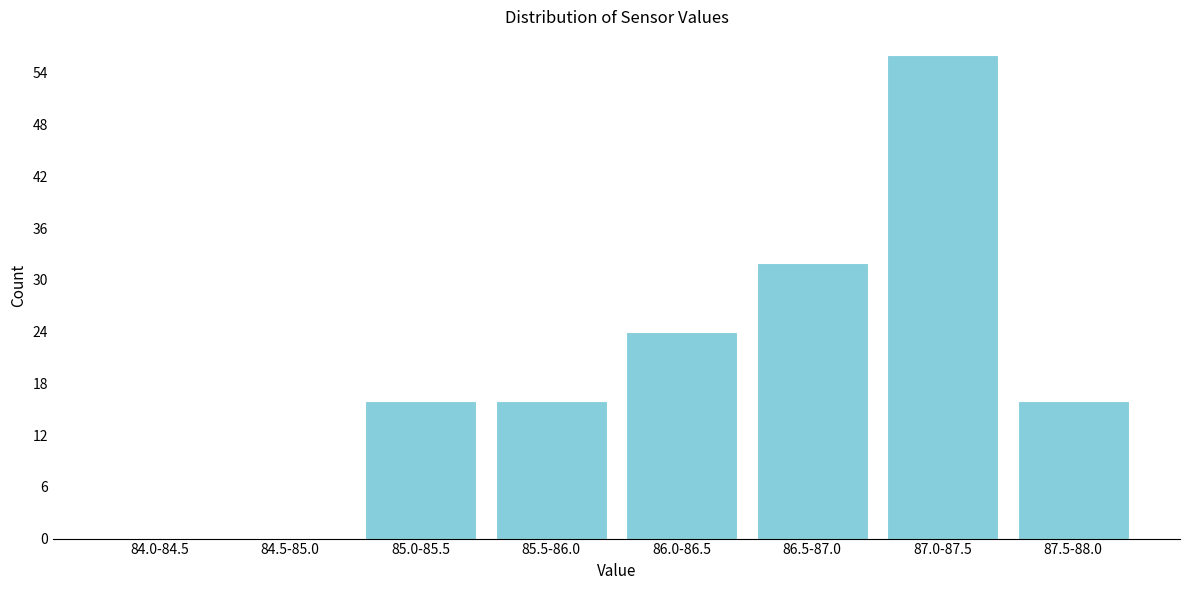

Reading left to right, what are all the values shown in this chart?

84.0-84.5=0	84.5-85.0=0	85.0-85.5=16	85.5-86.0=16	86.0-86.5=24	86.5-87.0=32	87.0-87.5=56	87.5-88.0=16